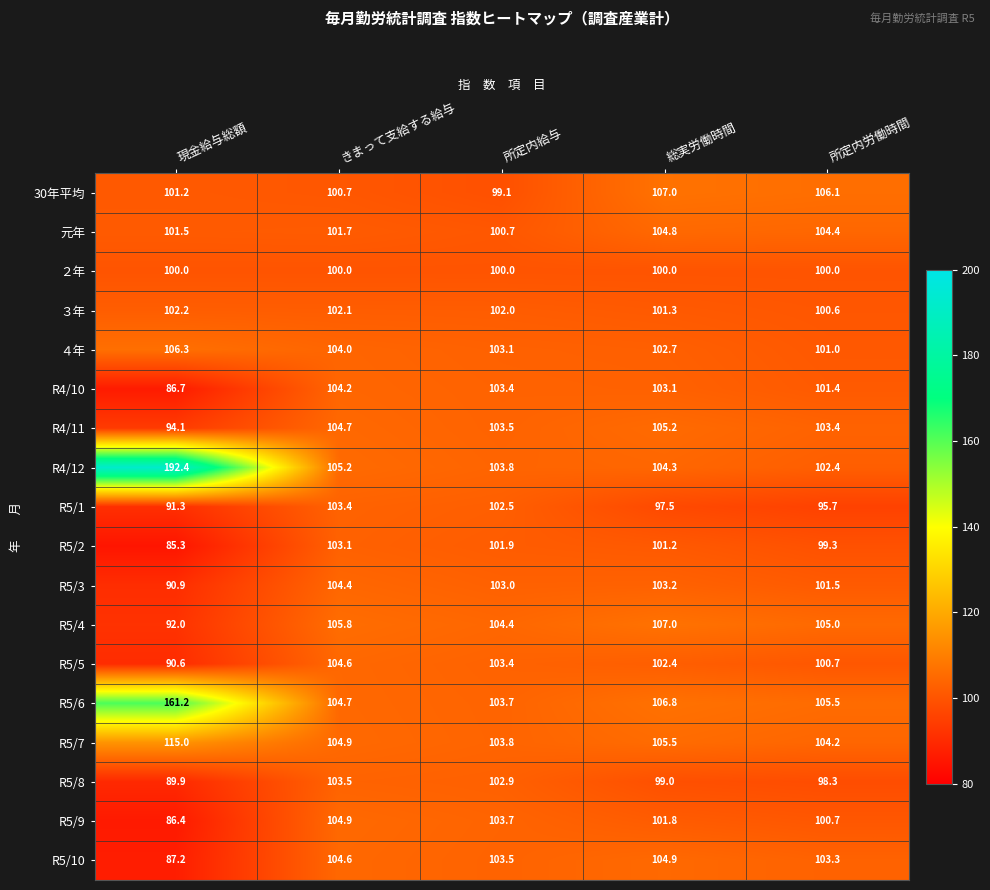

At 現金給与総額, list the series in order from largest to smallest.

R4/12, R5/6, R5/7, ４年, ３年, 元年, 30年平均, ２年, R4/11, R5/4, R5/1, R5/3, R5/5, R5/8, R5/10, R4/10, R5/9, R5/2